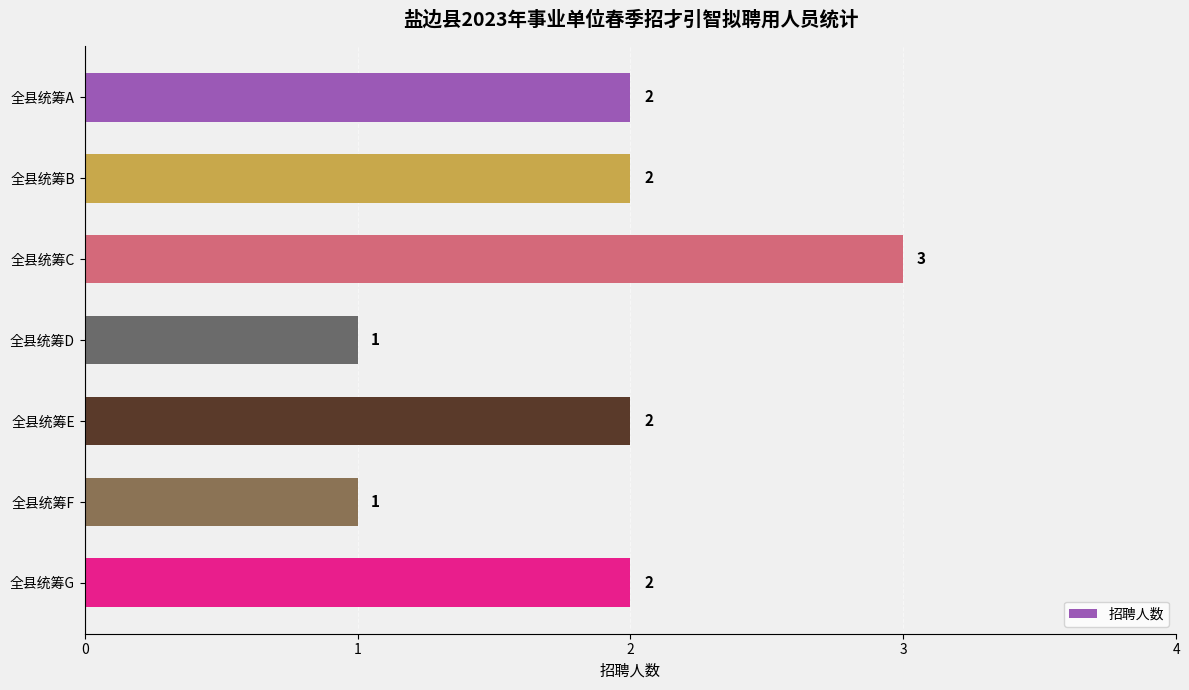

What is the difference between the second highest and second lowest values?

1